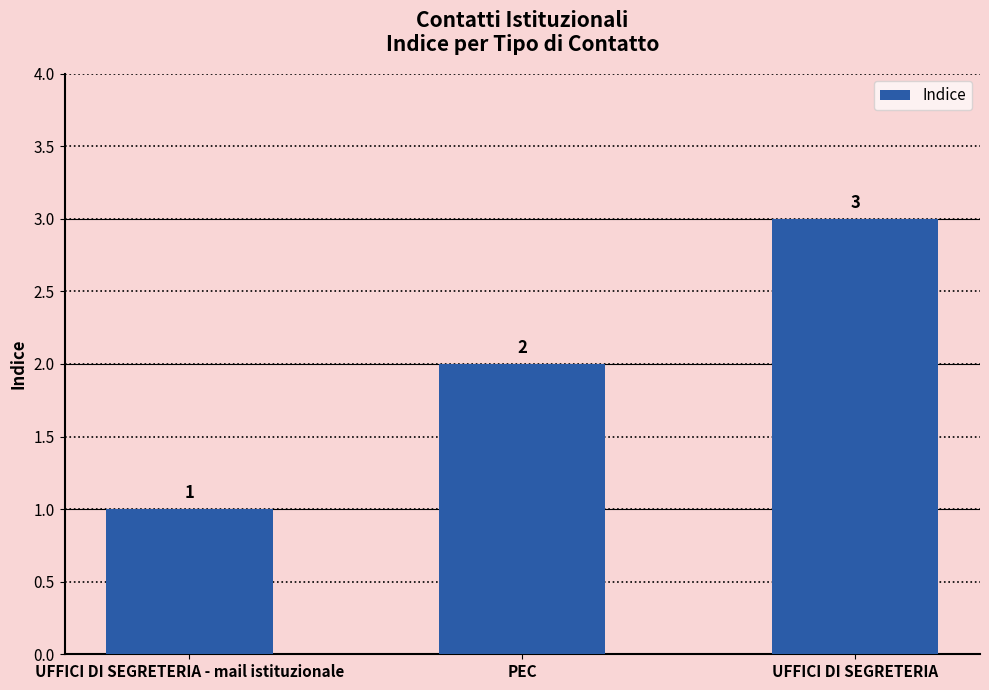

What is the difference between the maximum and minimum values?

2